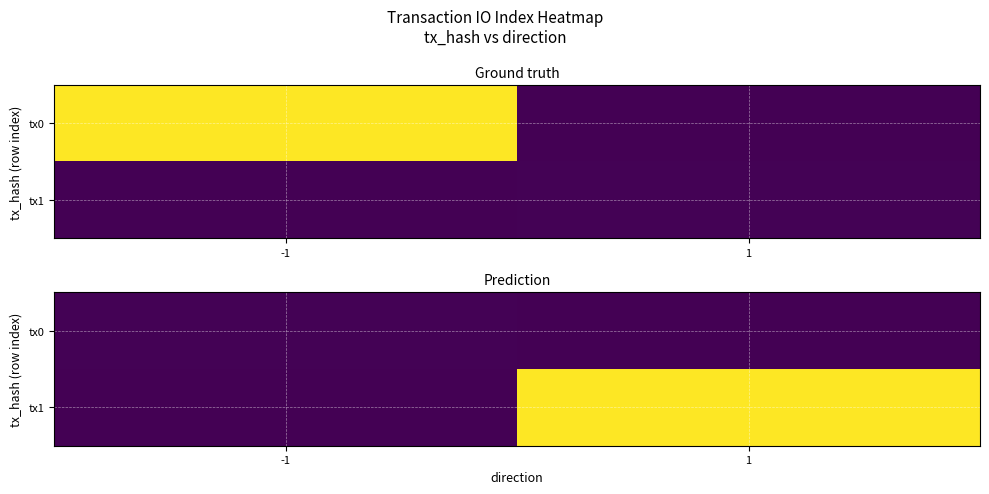

Is the value of tx1 at -1 greater than the value of tx0 at -1?

No